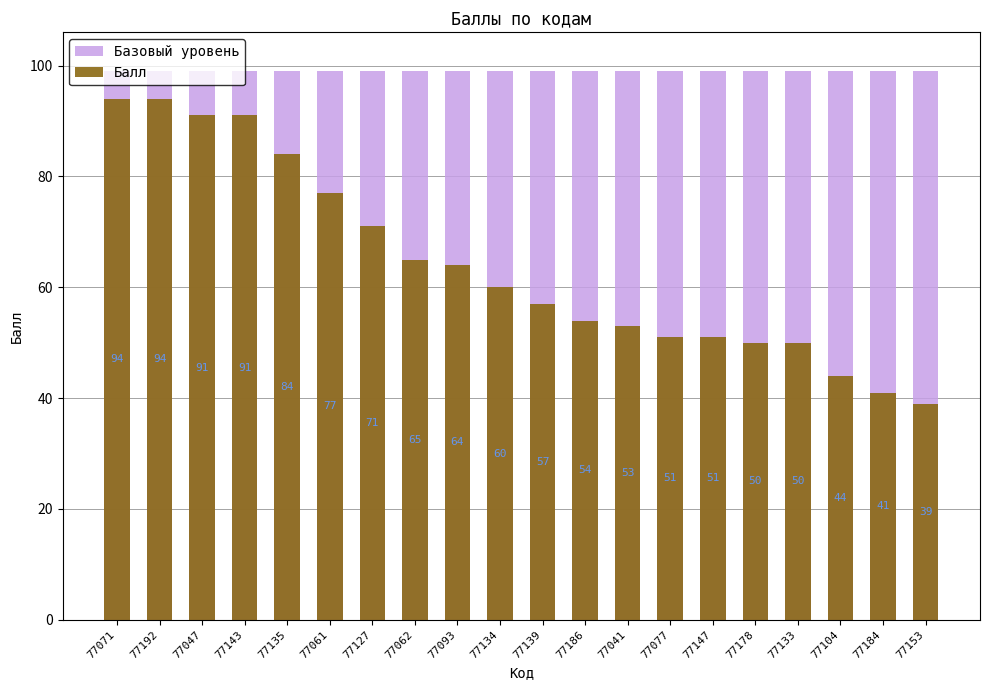

What are all the series names shown in the legend?

Базовый уровень, Балл